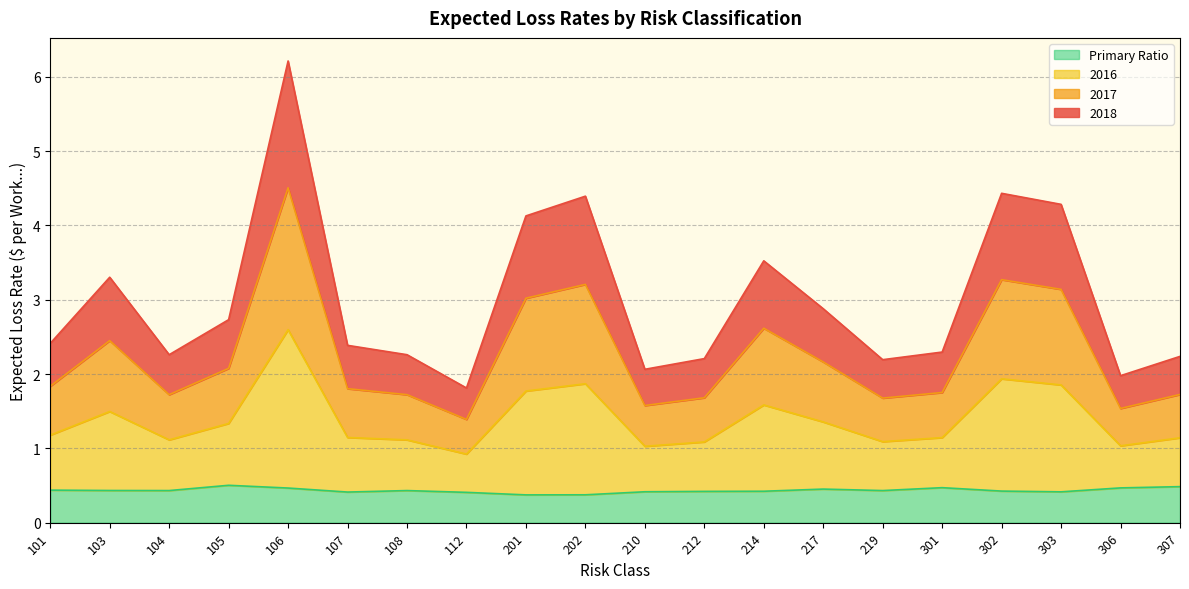

True or false: 2018 has more than 0 points higher than both neighbors.

True